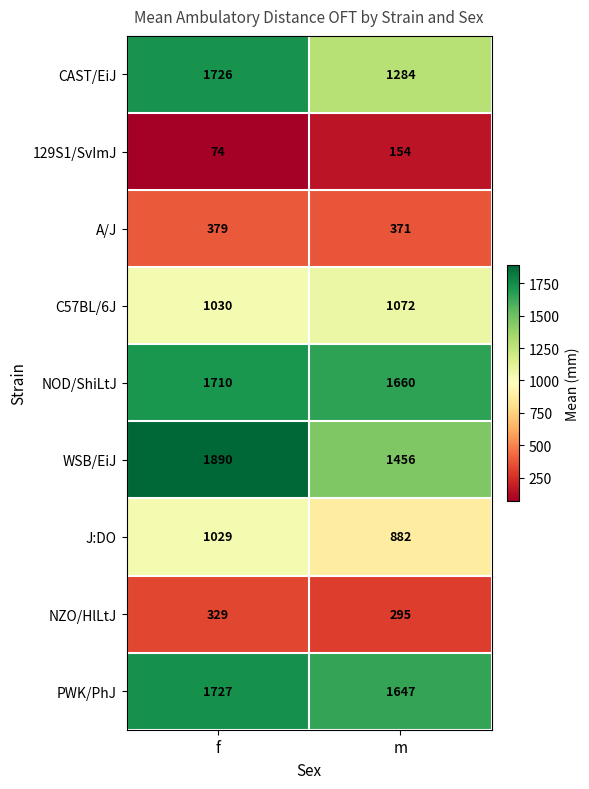

List the labels in order of NZO/HlLtJ value, smallest first.

m, f